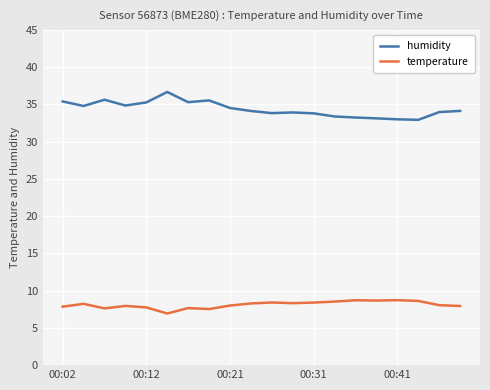

How many distinct data groups are displayed?

2